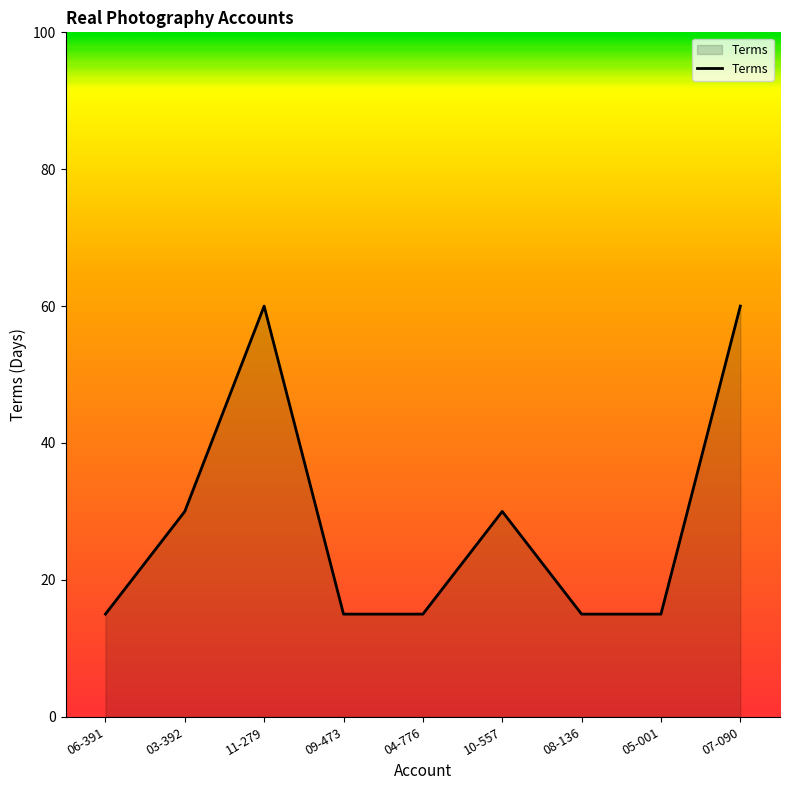

What position from the left is 11-279?

3